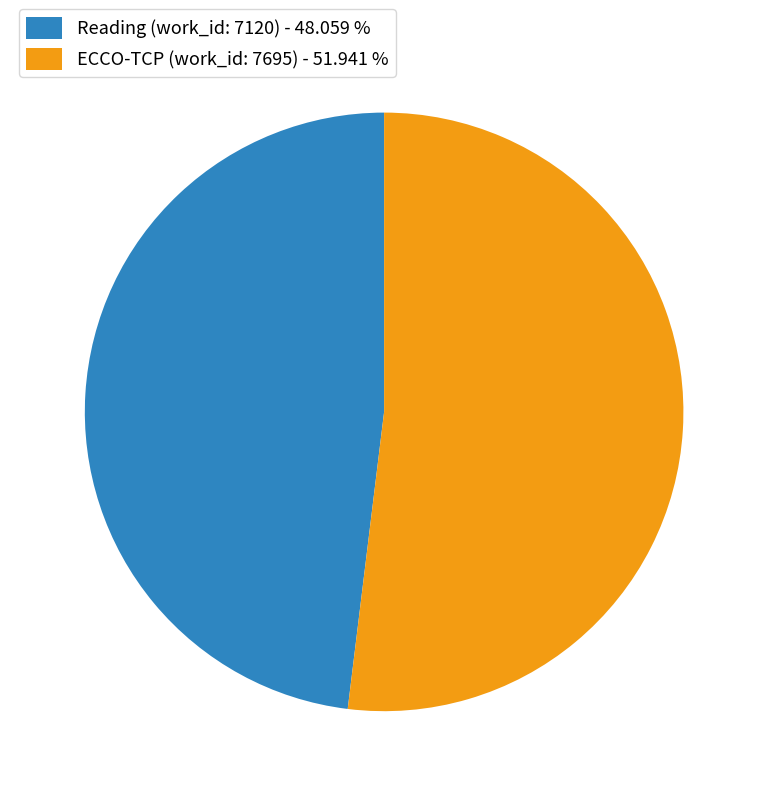

Which has a higher value, Reading (work_id: 7120) - 48.059 % or ECCO-TCP (work_id: 7695) - 51.941 %?

ECCO-TCP (work_id: 7695) - 51.941 %